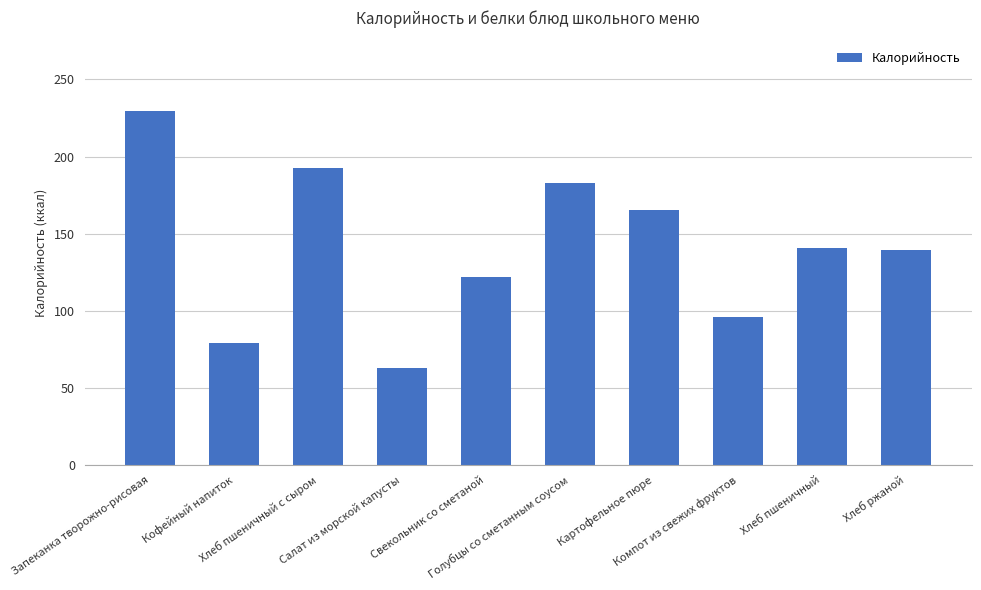

Does the chart contain stacked bars?

No